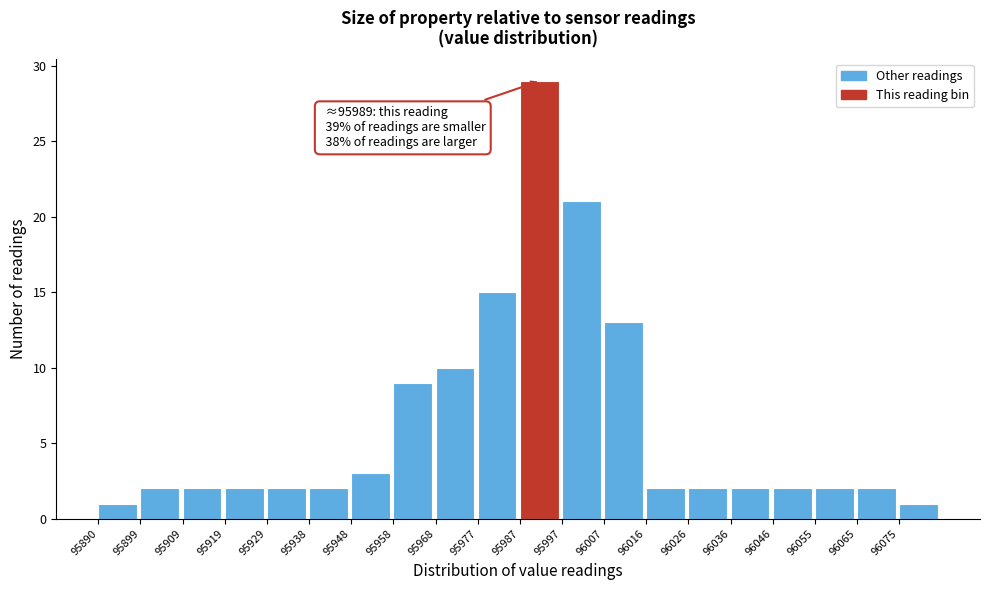

Over which range of the x-axis is the bar tallest?

95988 to 95997